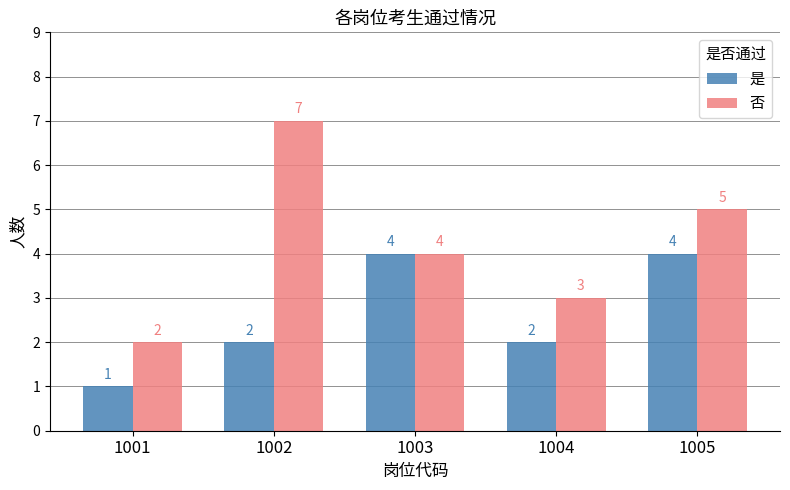

Where does the 否 series first go above 4?

1002